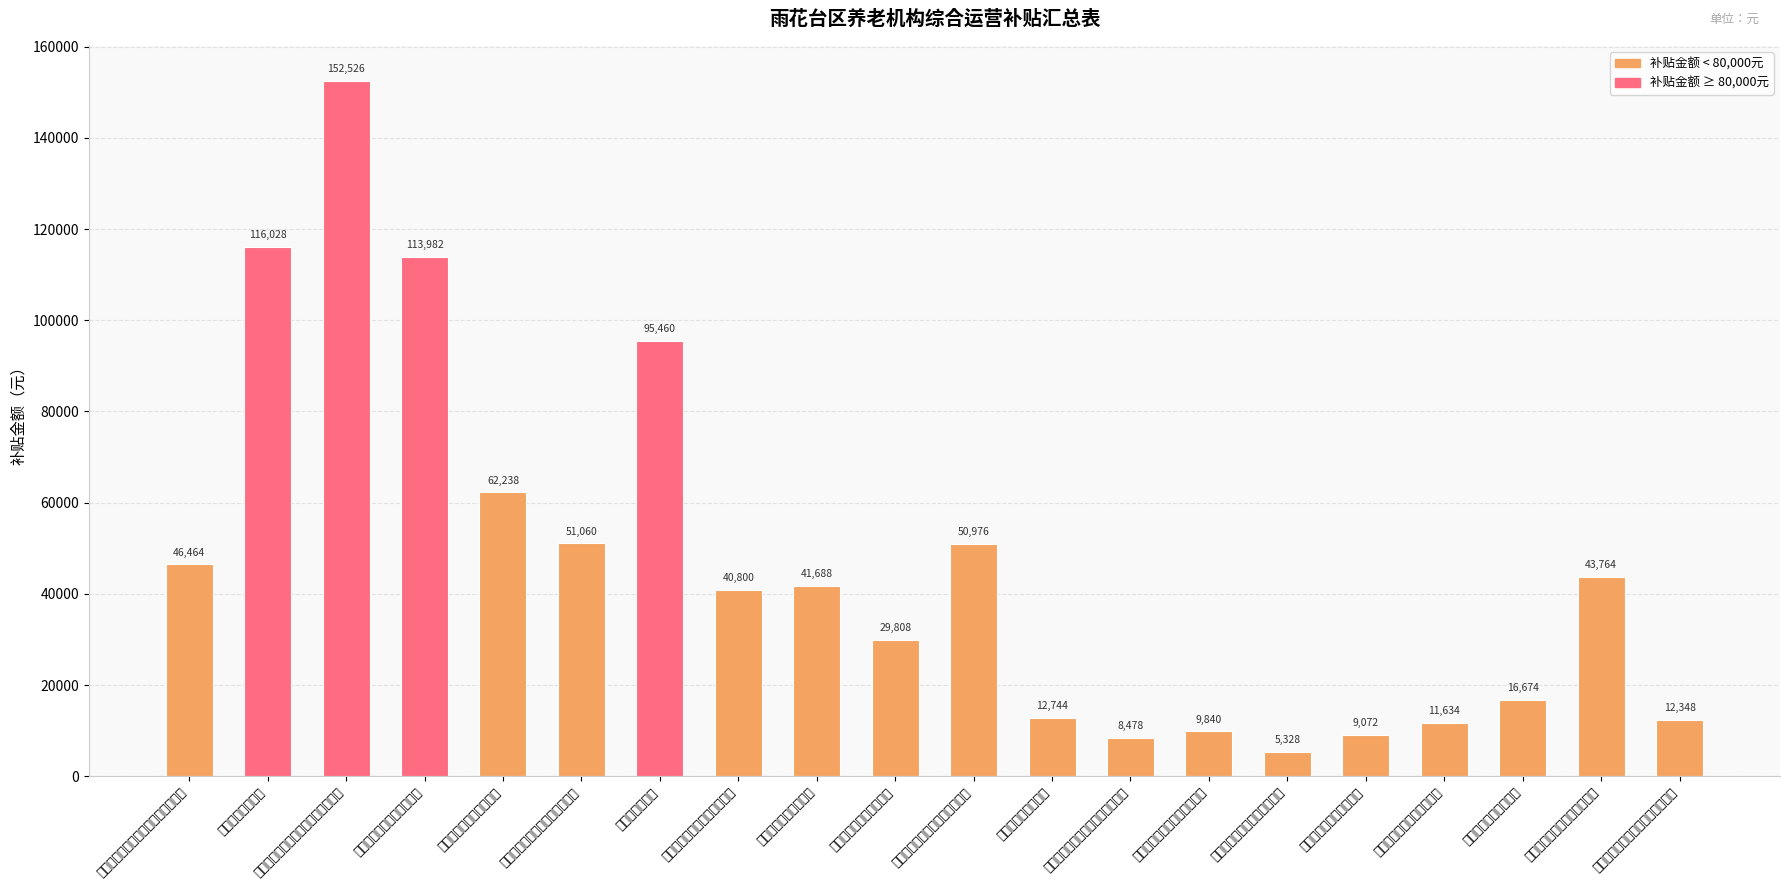

What is the difference between the maximum and minimum values?

147198